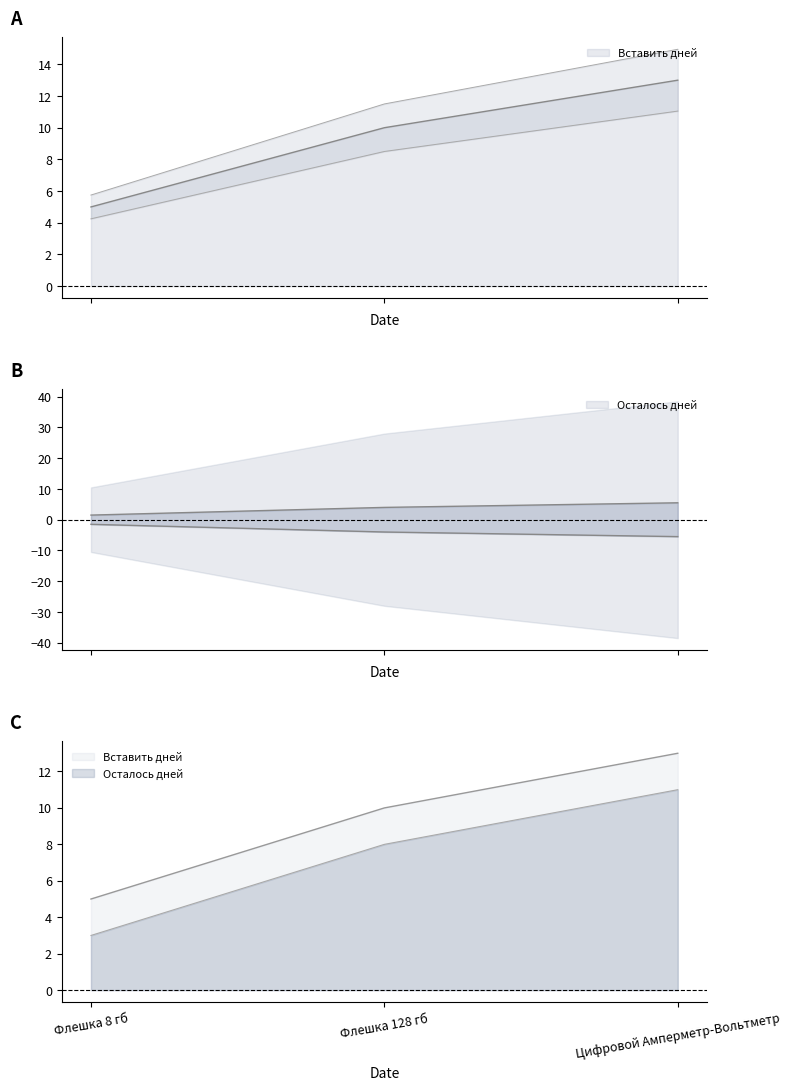

Does the chart have visible grid lines?

No